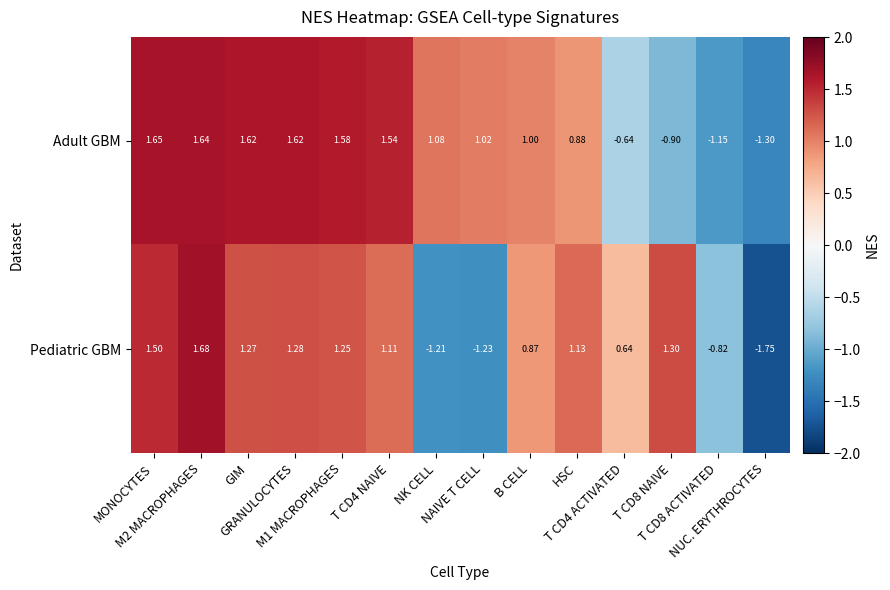

Which series has the largest total across all categories?

Adult GBM